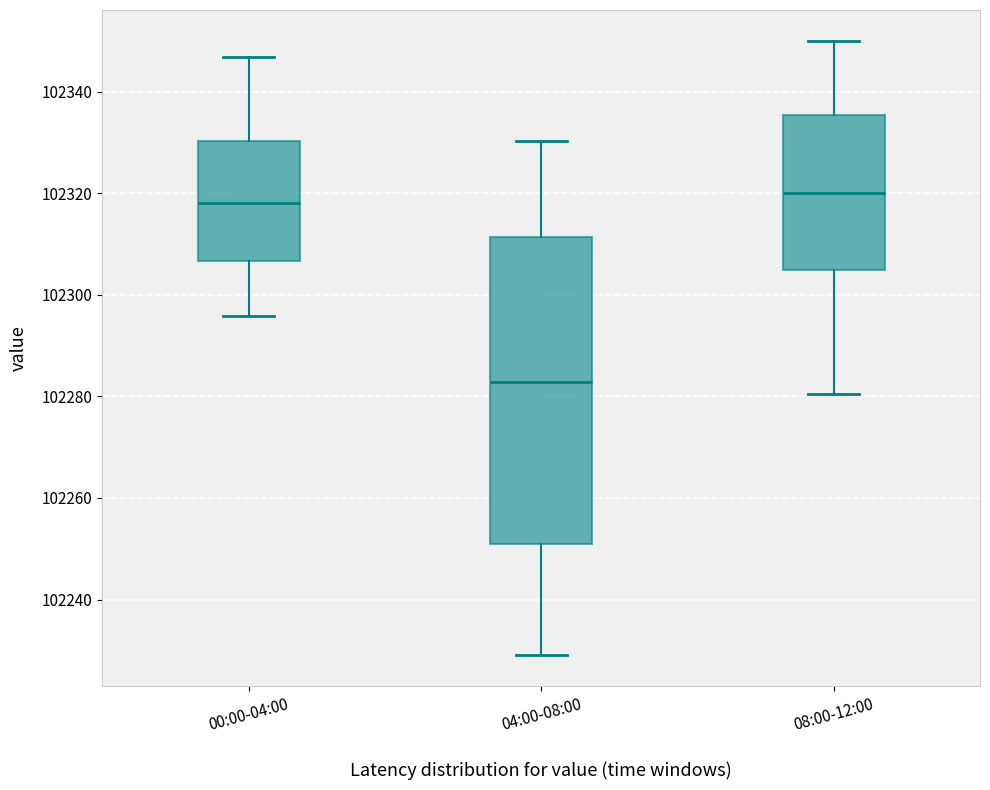

Which box is the tallest, from its lower edge to its upper edge?

04:00-08:00